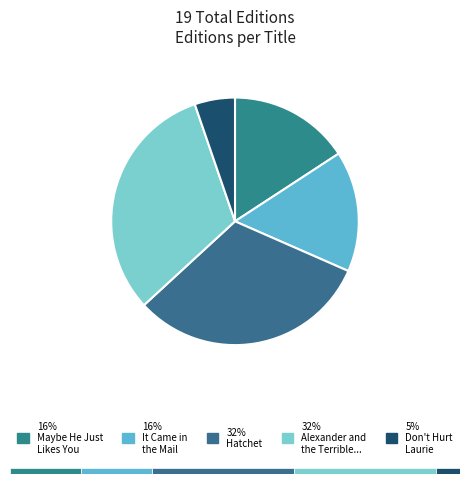

Between Don't Hurt Laurie and Alexander and the Terrible, Horrible, No Good, Very Bad Day, which is larger?

Alexander and the Terrible, Horrible, No Good, Very Bad Day